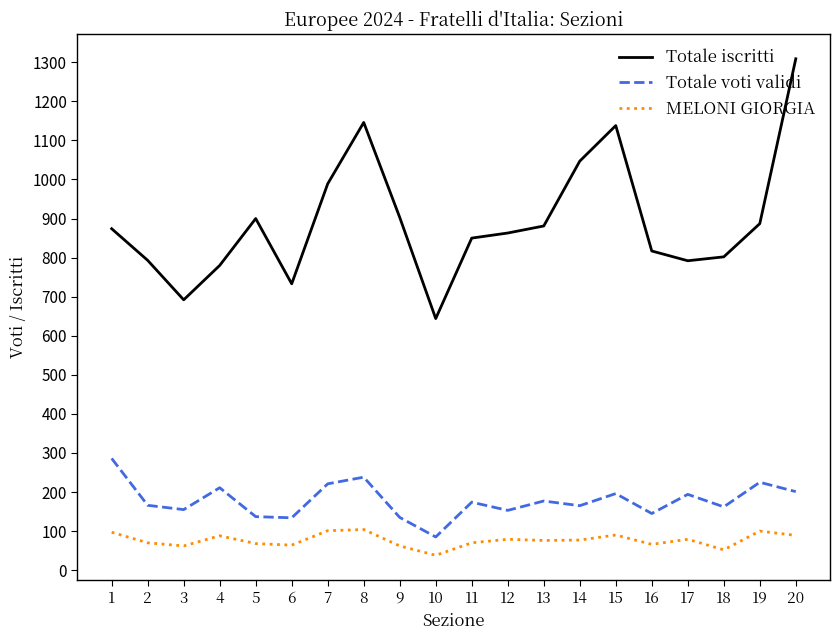

Does the chart display data point markers on the line(s)?

No